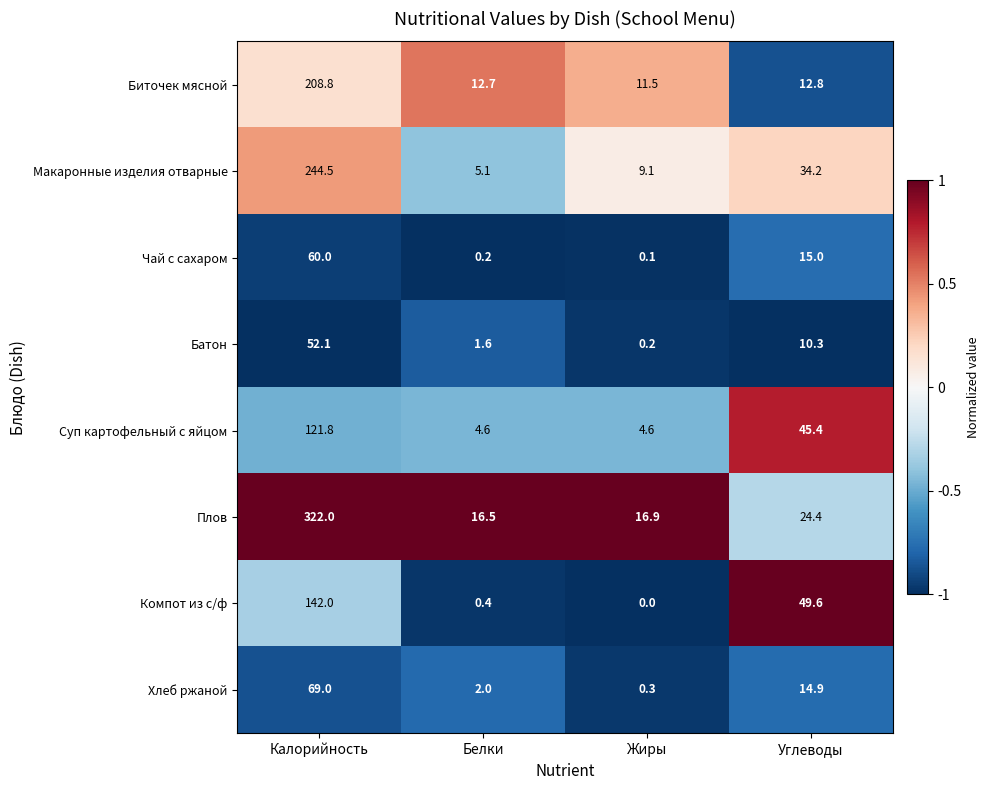

Between Калорийность and Белки, which series saw the biggest shift?

Плов